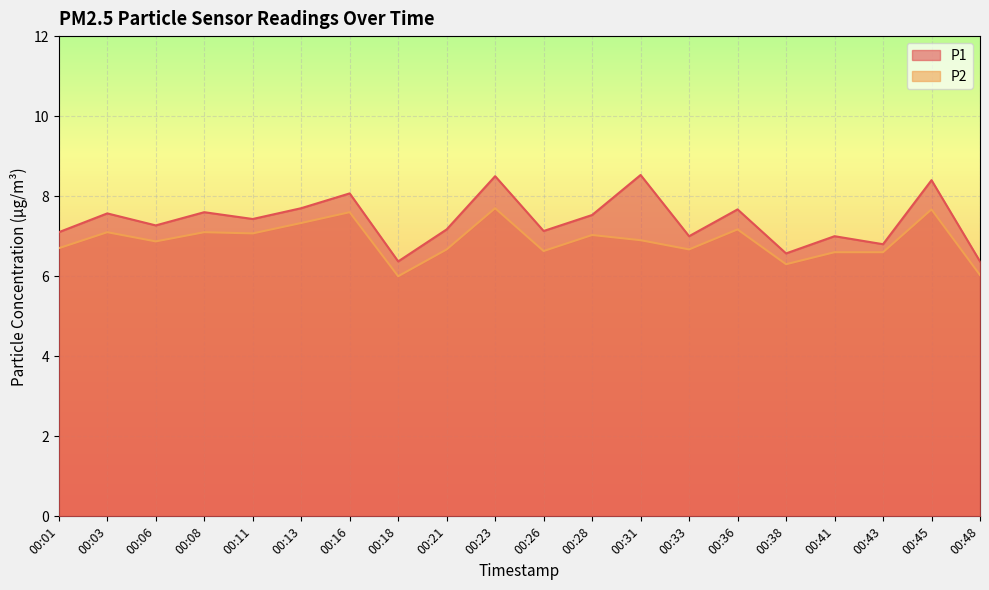

How many lines are shown in the chart?

2